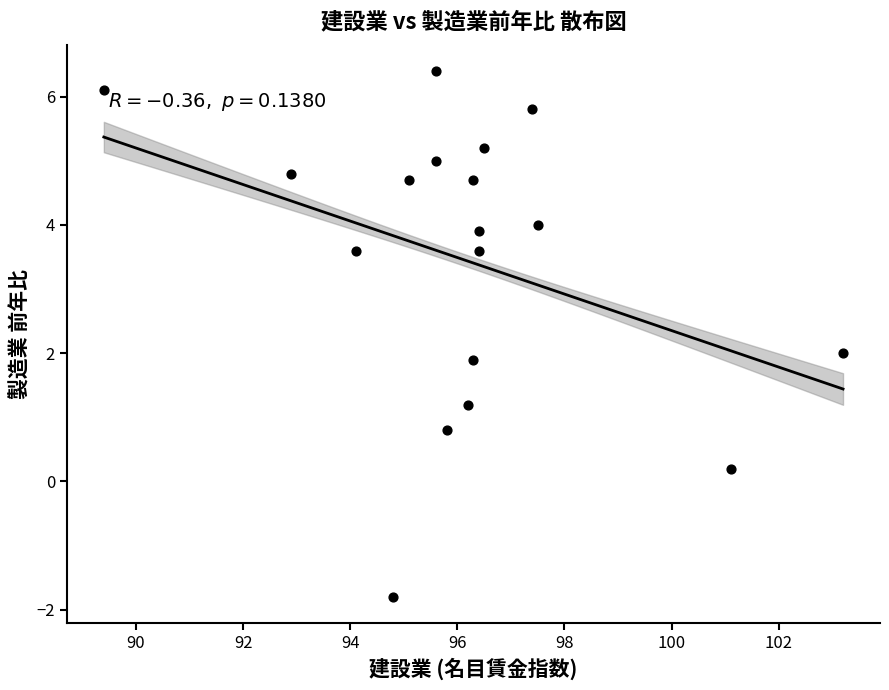

What is the range of X values (max minus min)?

13.8